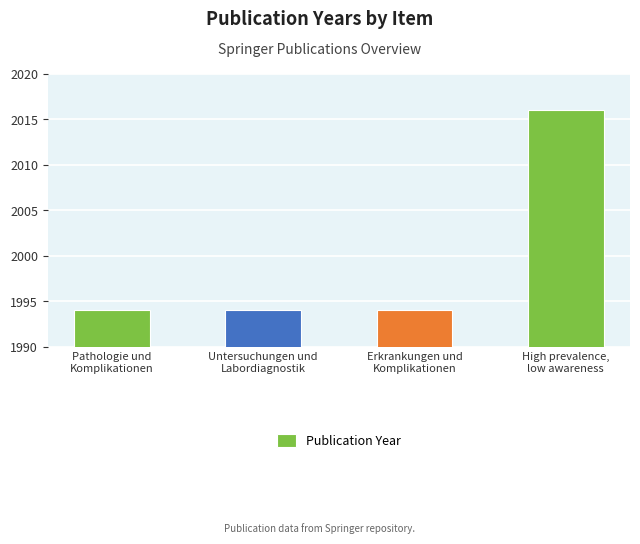

At which category does the chart reach its peak across all series?

High prevalence,
low awareness